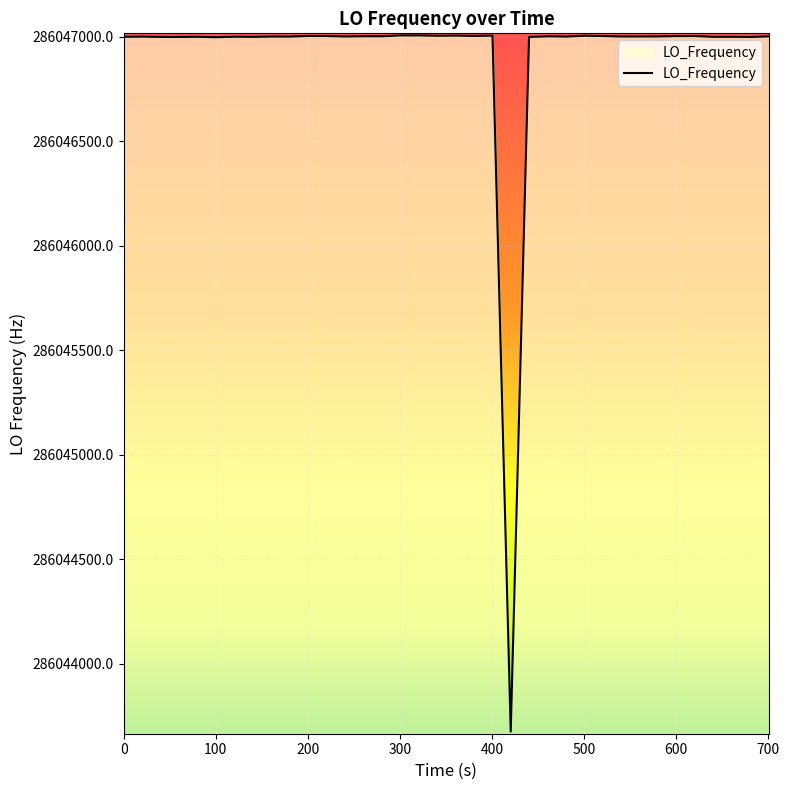

How many categories are shown in the chart?

40